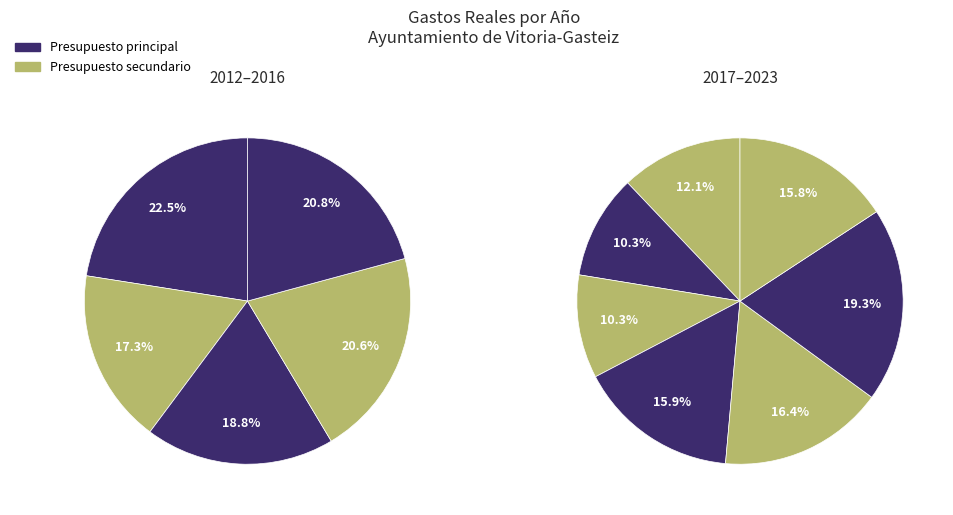

What is the largest slice in the pie chart?

2012